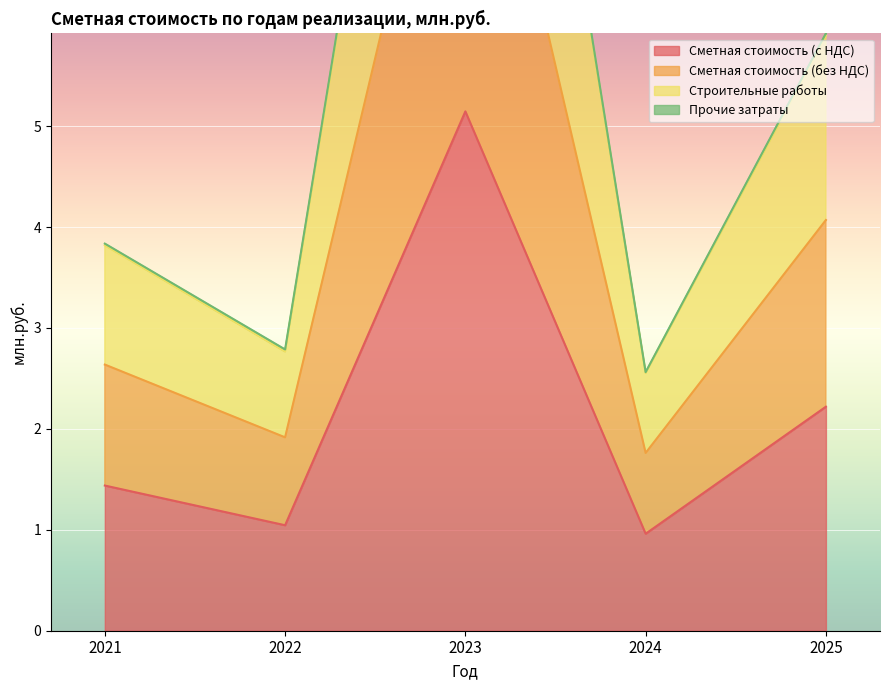

What is the difference between the maximum and second lowest values in the Сметная стоимость (без НДС) series?

4.1